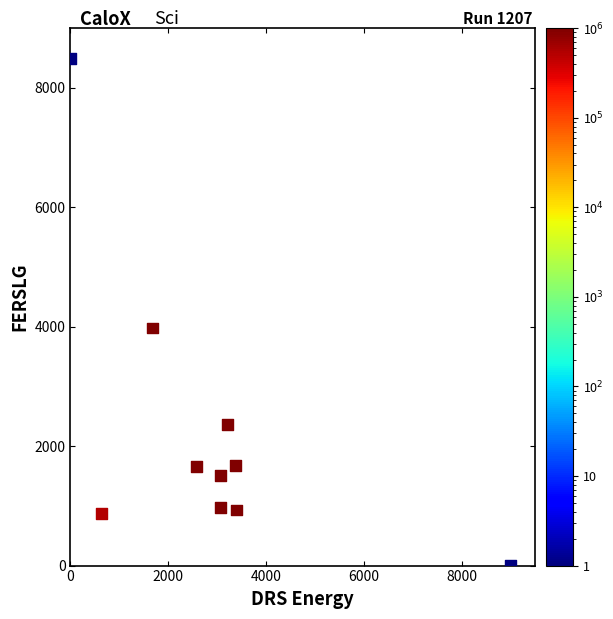

What Y value in the scatter plot is closest to 4250?

3981.7